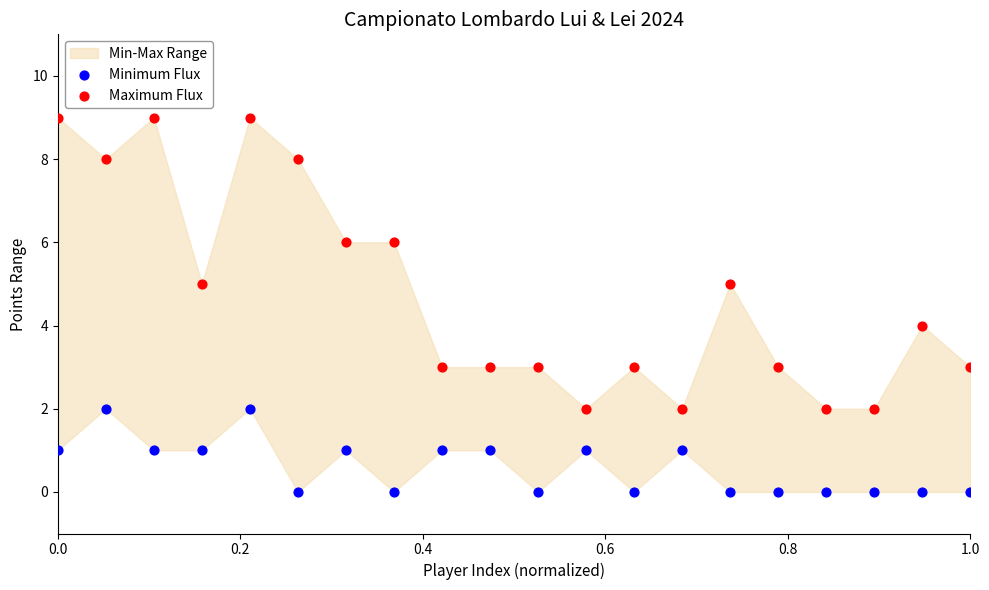

Which series has the widest spread of Y values?

Maximum Flux